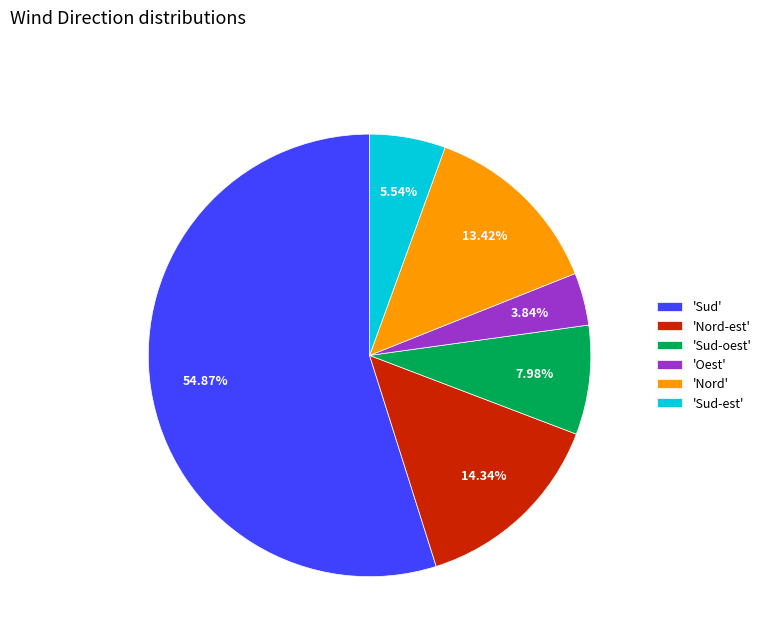

Rank the categories by value from highest to lowest.

'Sud', 'Nord-est', 'Nord', 'Sud-oest', 'Sud-est', 'Oest'